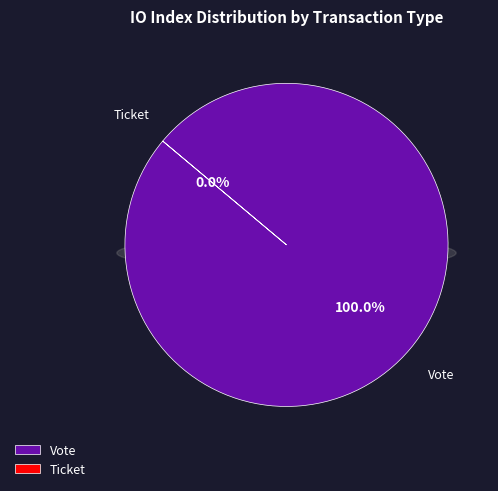

Which category has the smallest portion of the pie?

Ticket